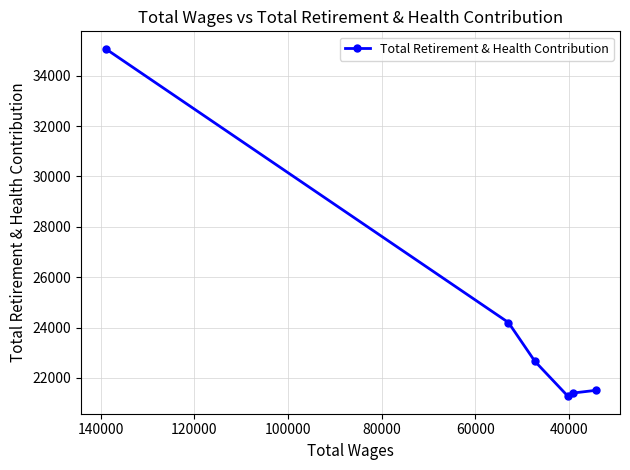

The chart shows a value of 10407 at 60000. True or false?

False